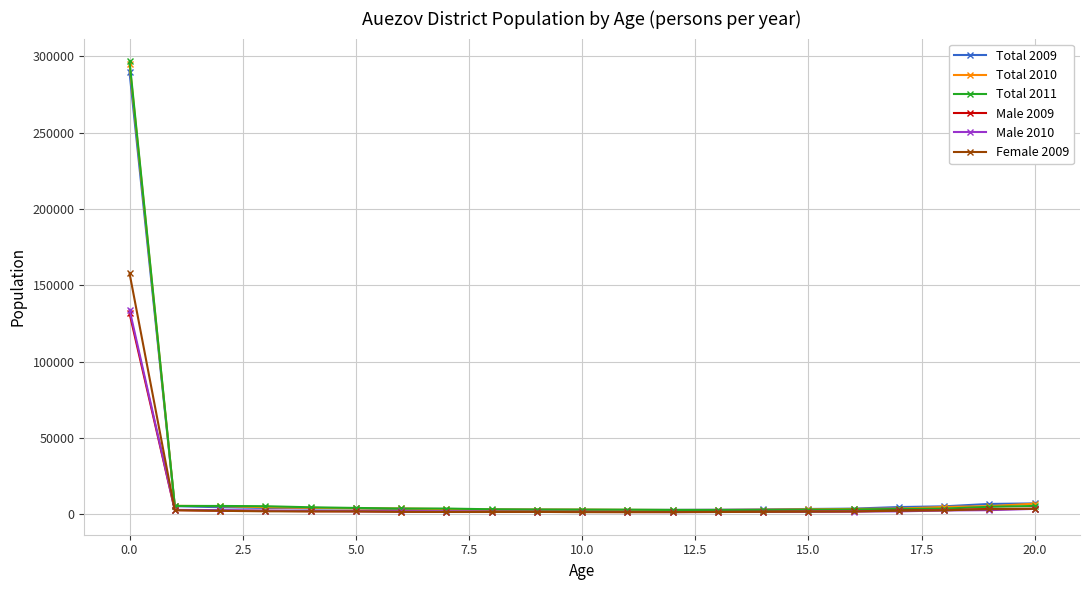

What is the maximum value shown in the chart?

296834